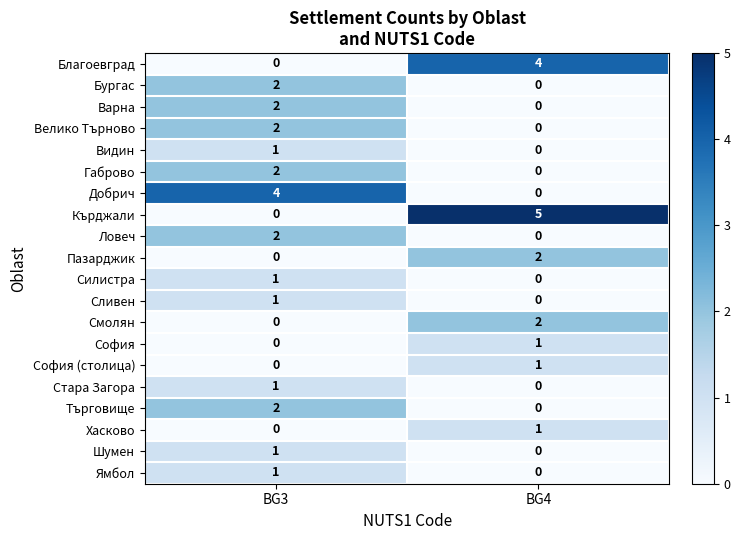

At which category is the sum across all series the highest?

BG3